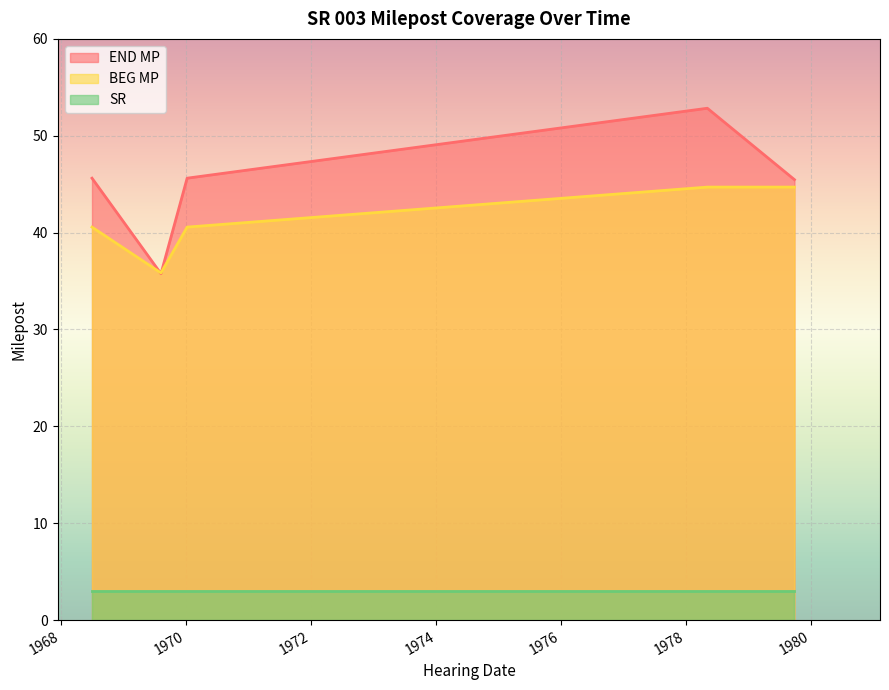

How many intersections are there between END MP and BEG MP?

2